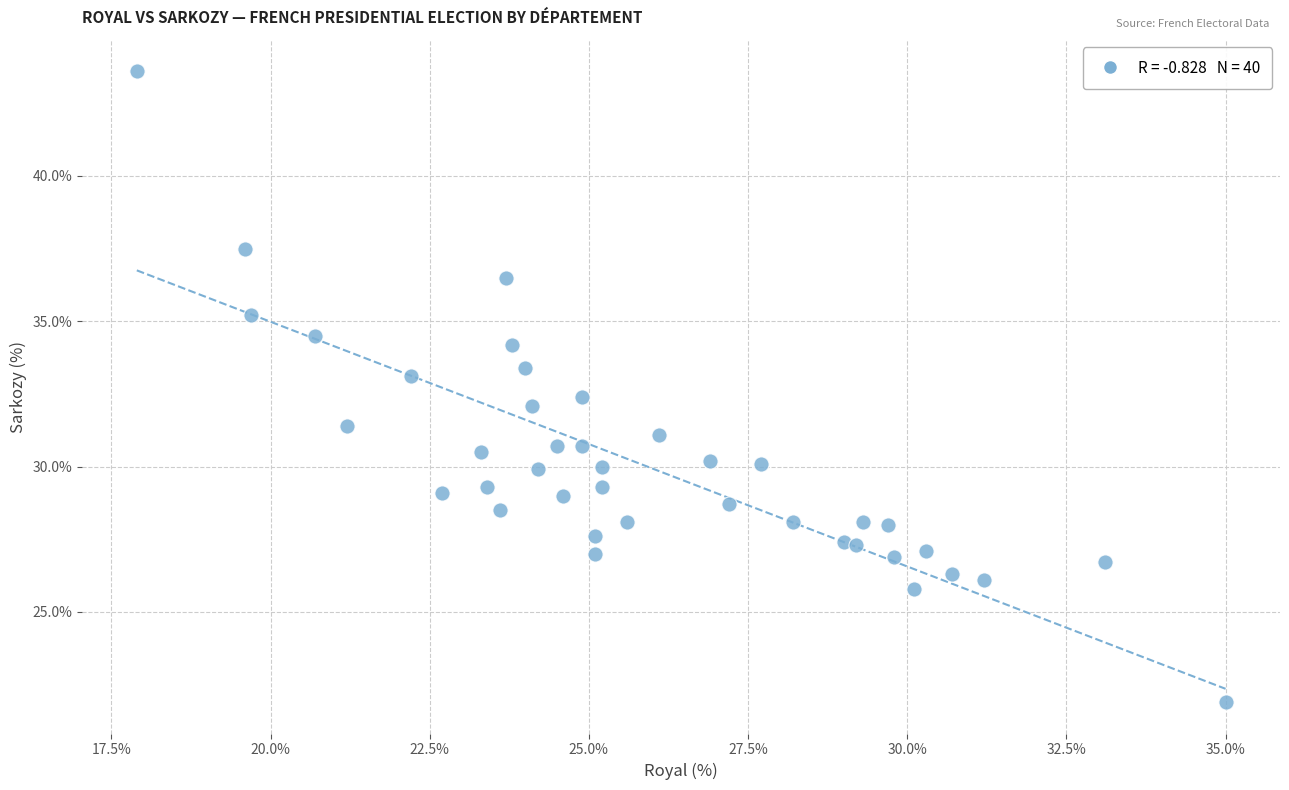

What is the range of Y values (max minus min)?

21.7